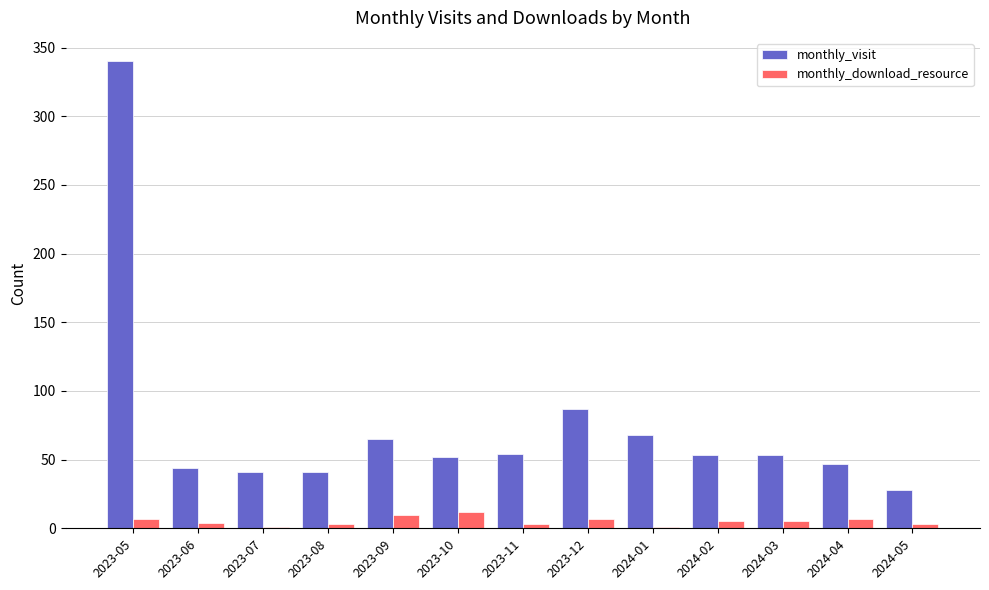

At which label does monthly_visit first exceed 53?

2023-05